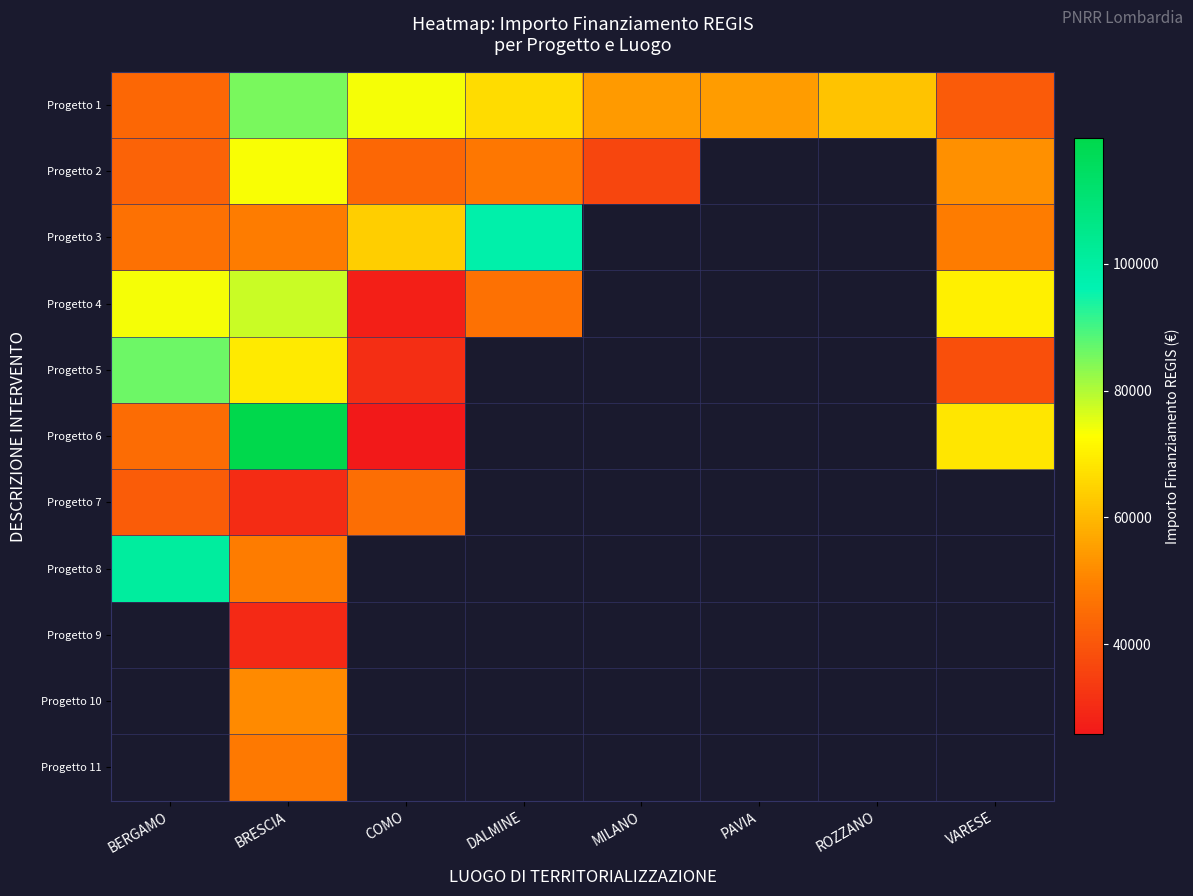

Rank the categories by Progetto 9 value from highest to lowest.

BERGAMO, BRESCIA, COMO, DALMINE, MILANO, PAVIA, ROZZANO, VARESE